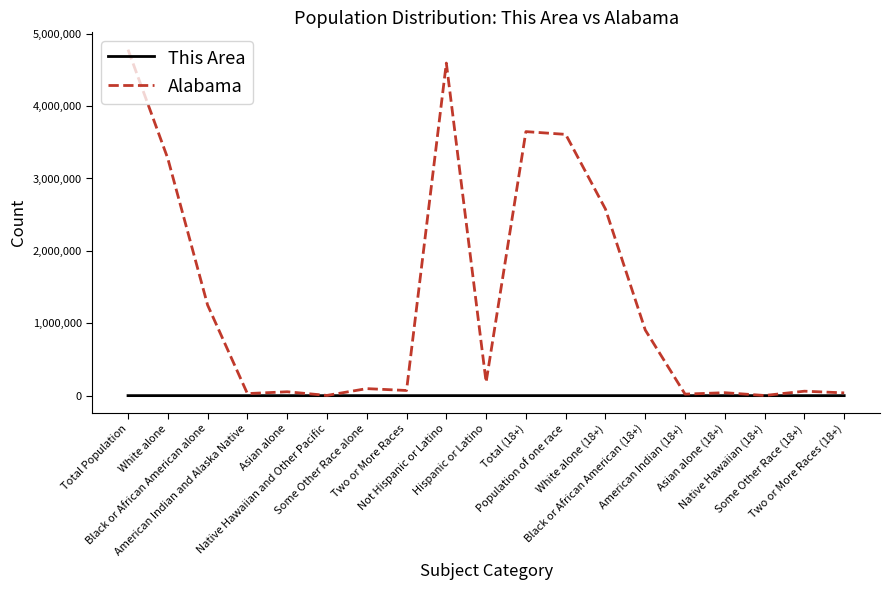

What is the difference between the second highest and minimum values in the Alabama series?

4592009